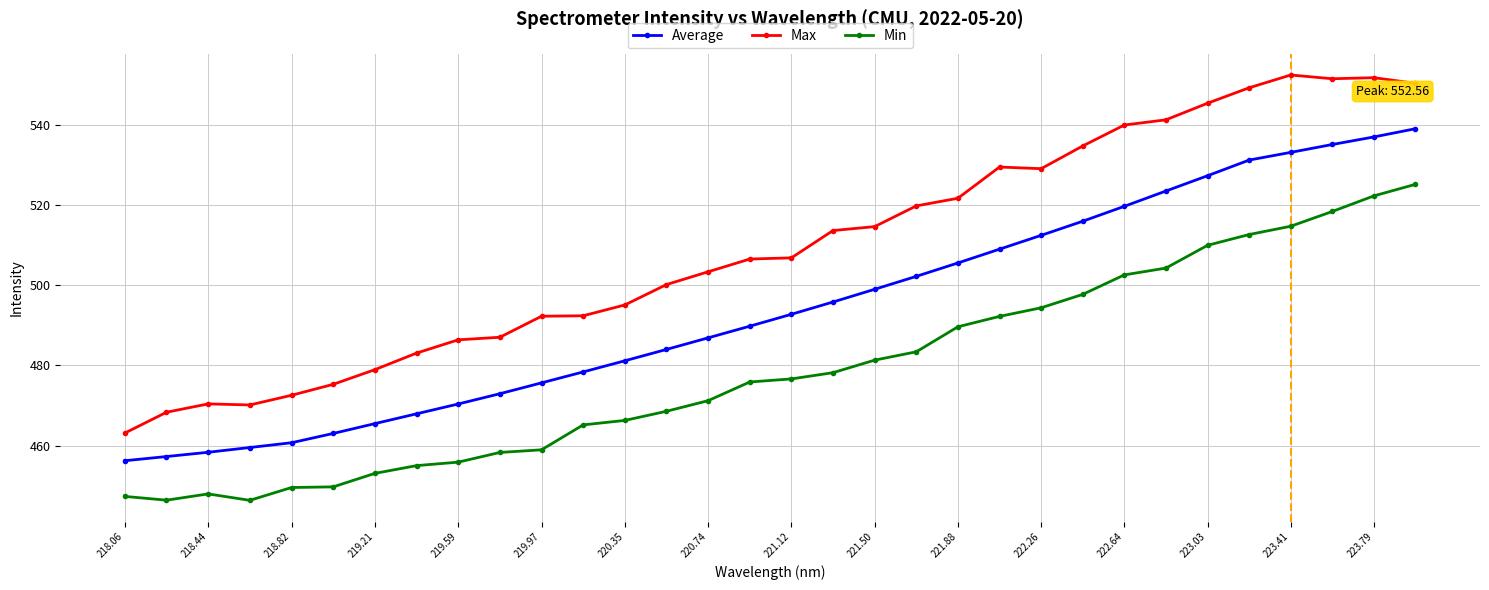

What is the difference between the maximum and minimum values in the Min series?

78.9